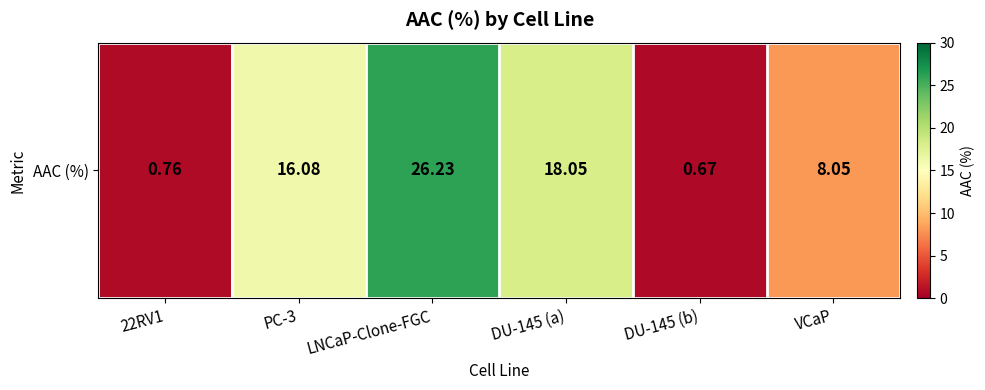

What is the ratio of the value at PC-3 to the value at VCaP?

2.0